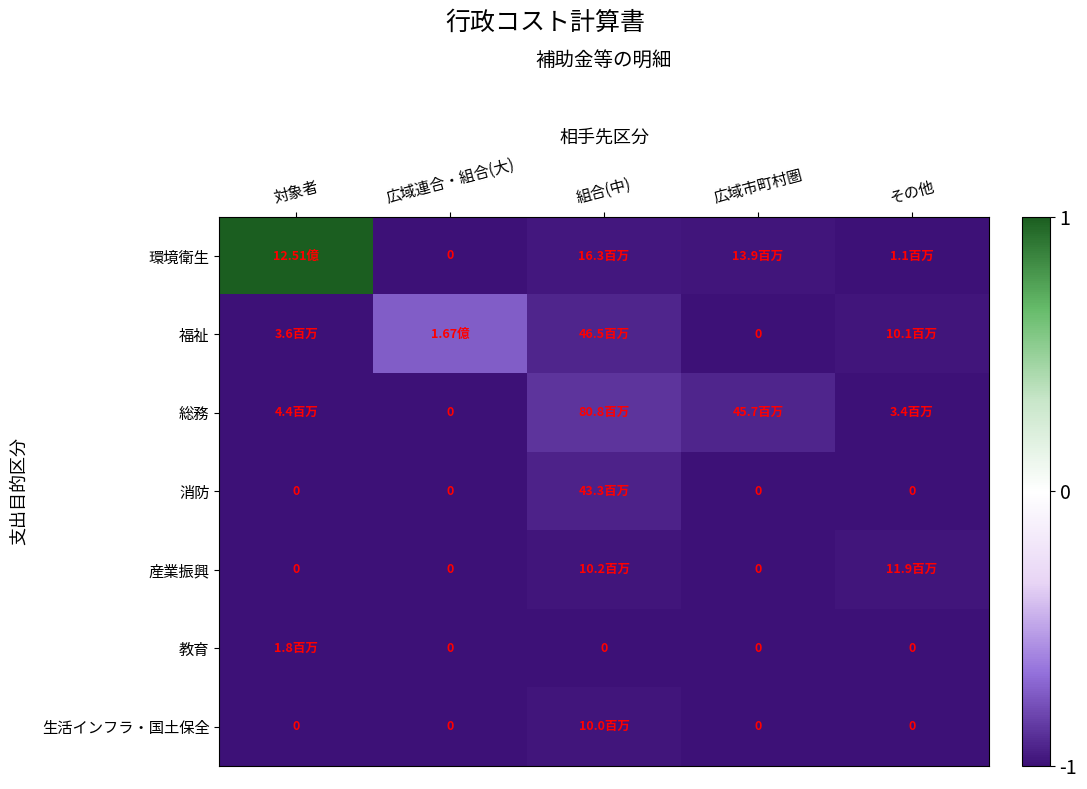

At which label does 生活インフラ・国土保全 reach its minimum?

対象者